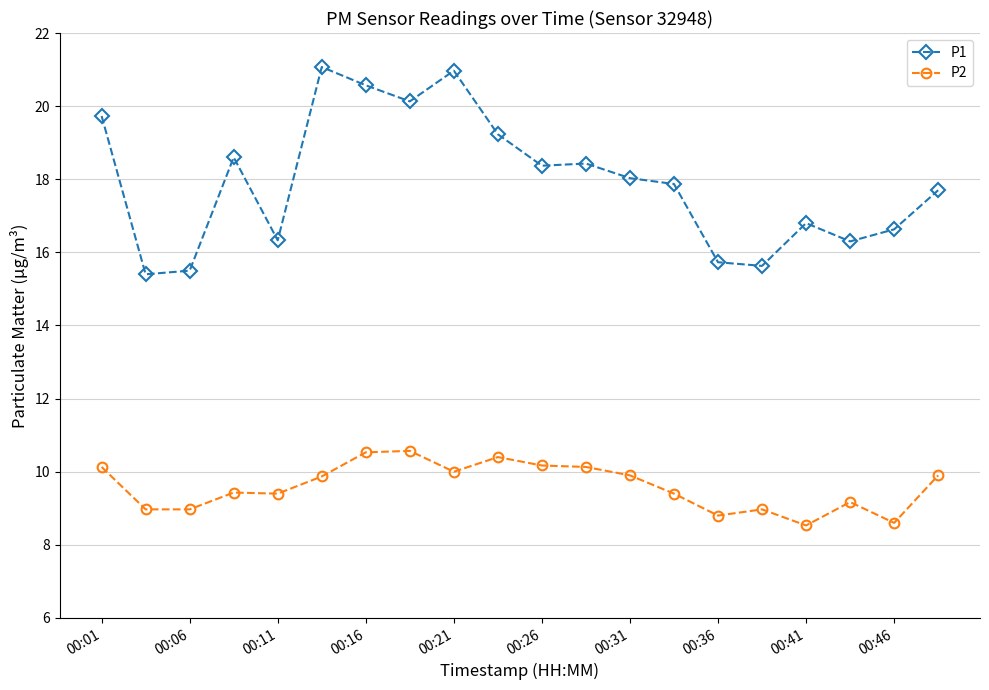

At how many categories does at least one series exceed 8?

20